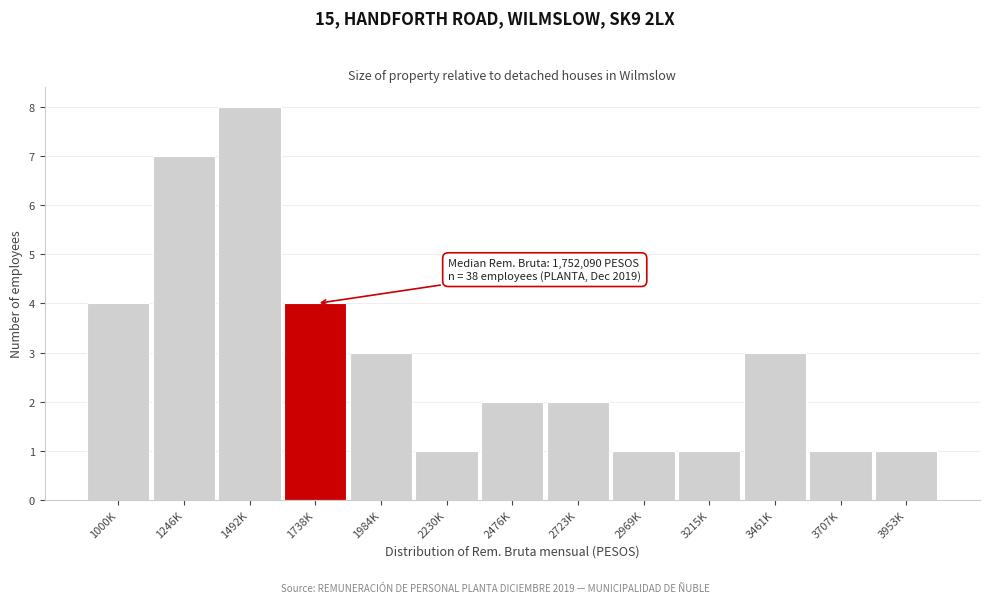

Reading left to right, list all the values displayed in this chart.

1000K=4	1246K=7	1492K=8	1738K=4	1984K=3	2230K=1	2476K=2	2723K=2	2969K=1	3215K=1	3461K=3	3707K=1	3953K=1